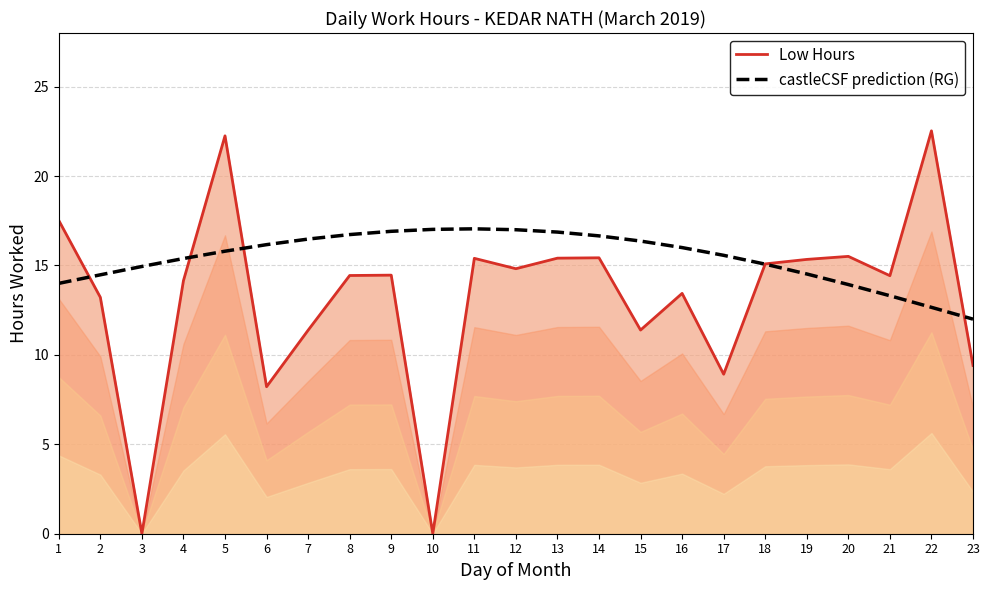

What is the difference between the highest and lowest values at 10?

17.0